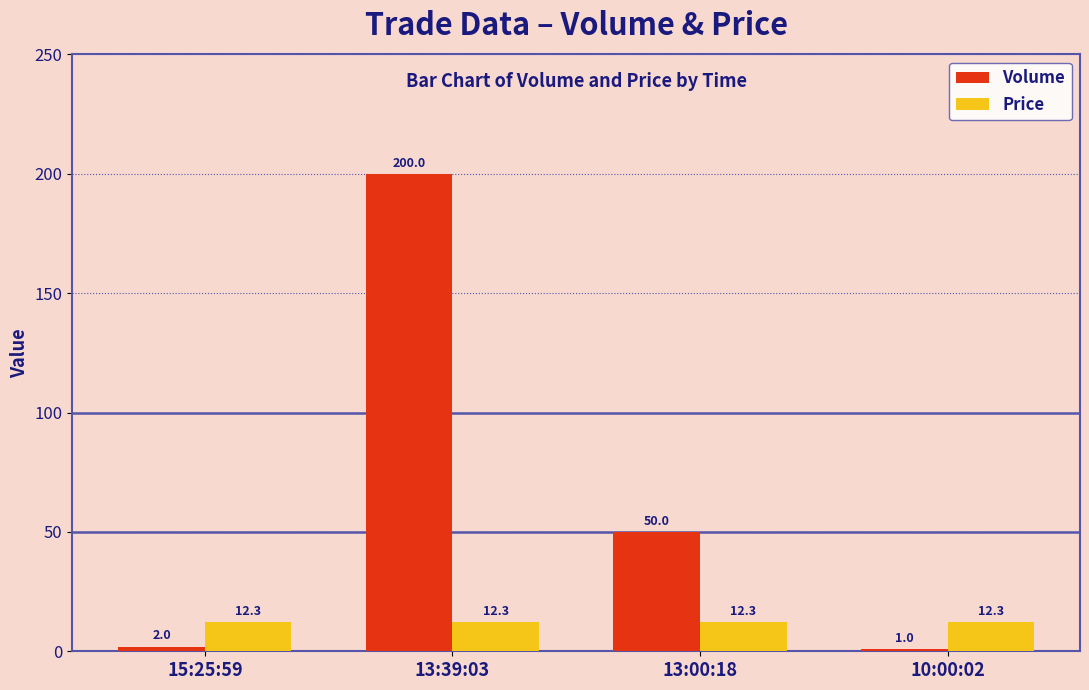

True or false: Volume has a value of 18.8 at 13:00:18.

False